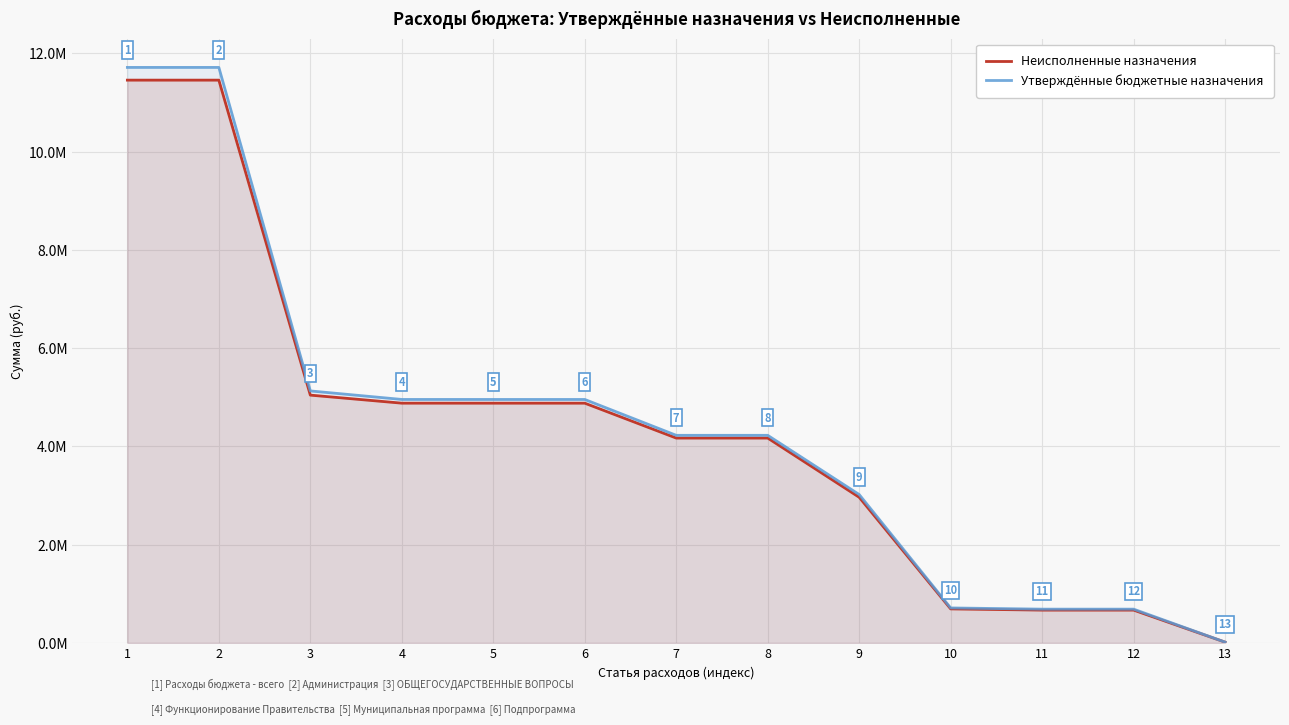

At how many categories does at least one series exceed 6408832?

2